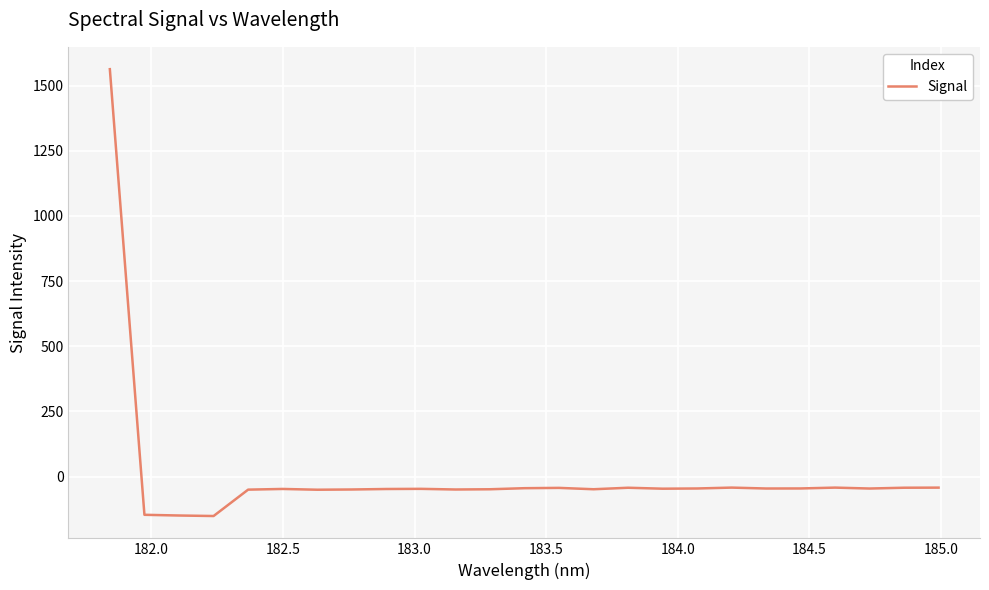

What is the difference between the maximum and minimum values?

1714.7